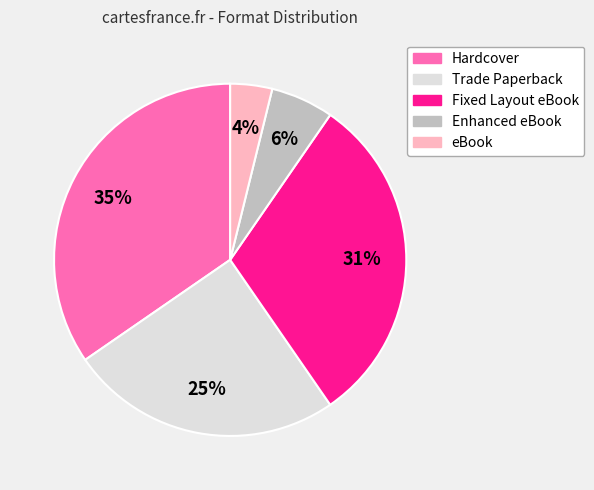

What percentage is the Fixed Layout eBook slice, to the nearest percent?

31%